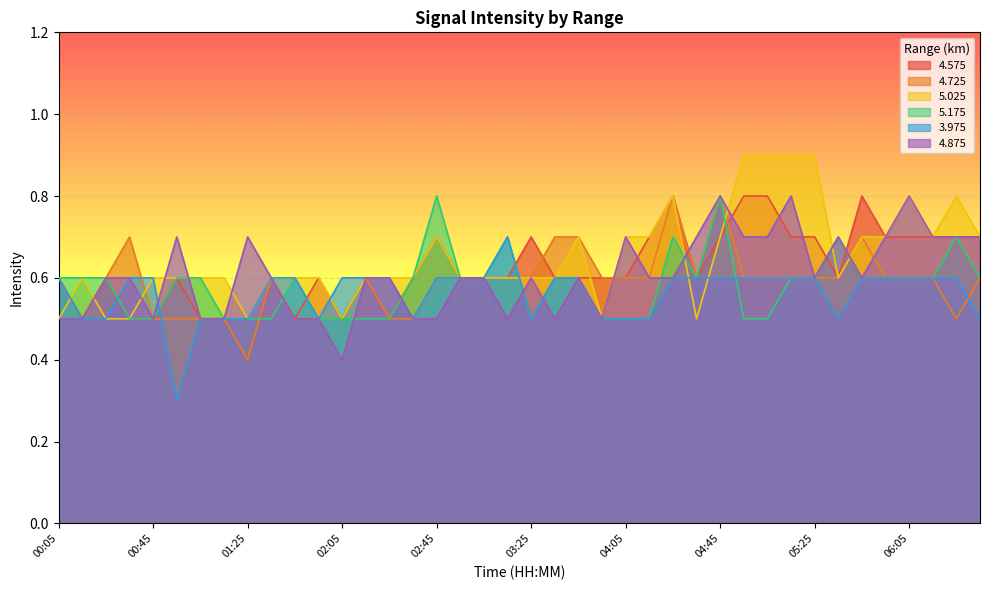

How many times do 3.975 and 4.875 cross each other?

3